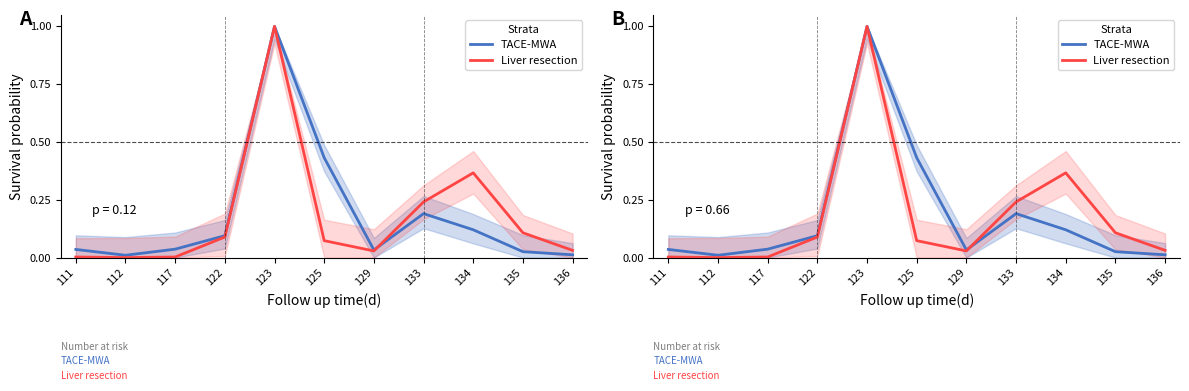

At how many categories does at least one series exceed 0?

11